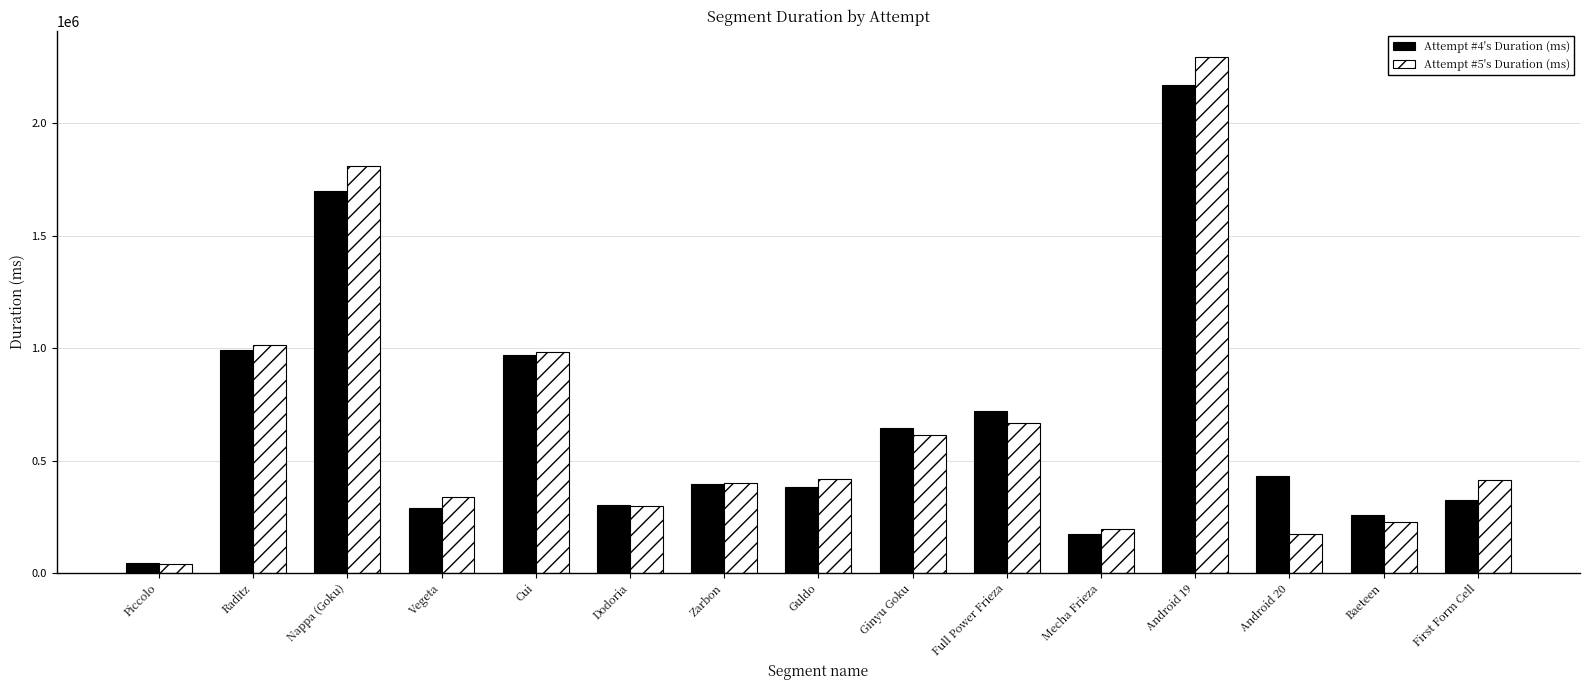

Are the bars grouped side by side (vs. stacked)?

Yes